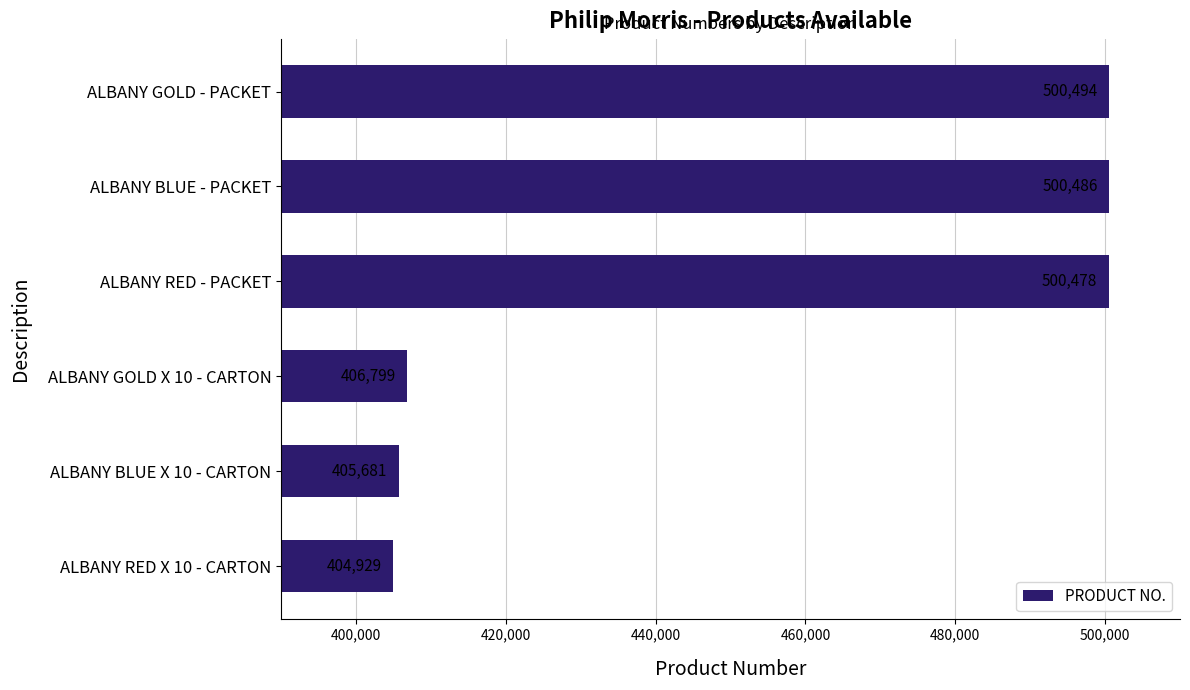

Reading bottom to top, what are all the values shown in this chart?

ALBANY RED X 10 - CARTON=404929	ALBANY BLUE X 10 - CARTON=405681	ALBANY GOLD X 10 - CARTON=406799	ALBANY RED - PACKET=500478	ALBANY BLUE - PACKET=500486	ALBANY GOLD - PACKET=500494